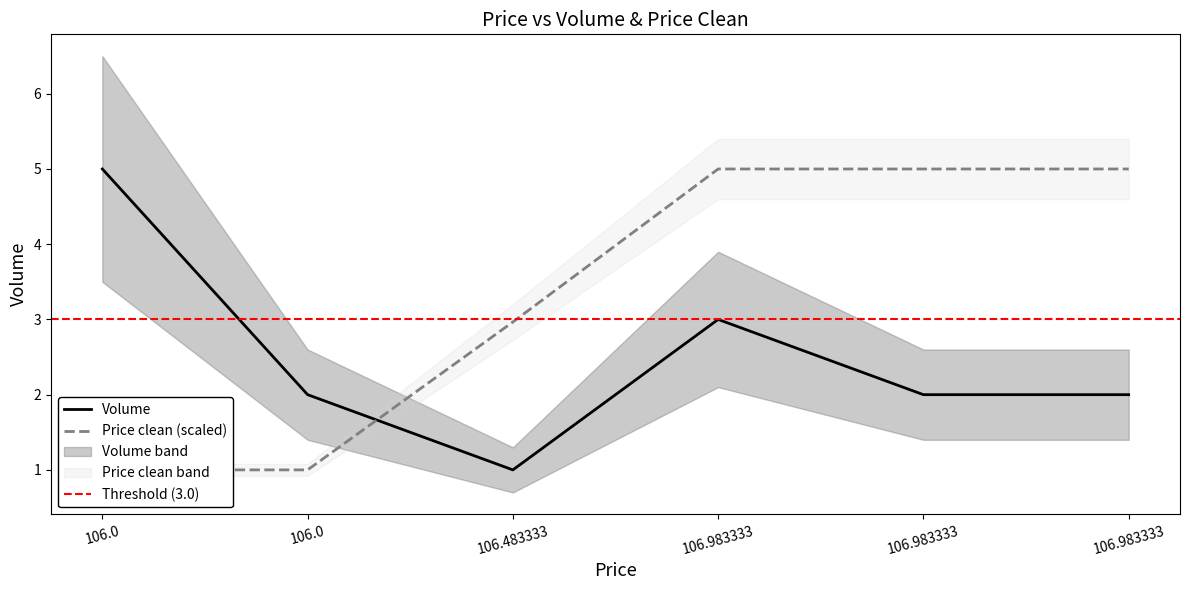

Rank the series by their average value, from lowest to highest.

Volume, Price clean